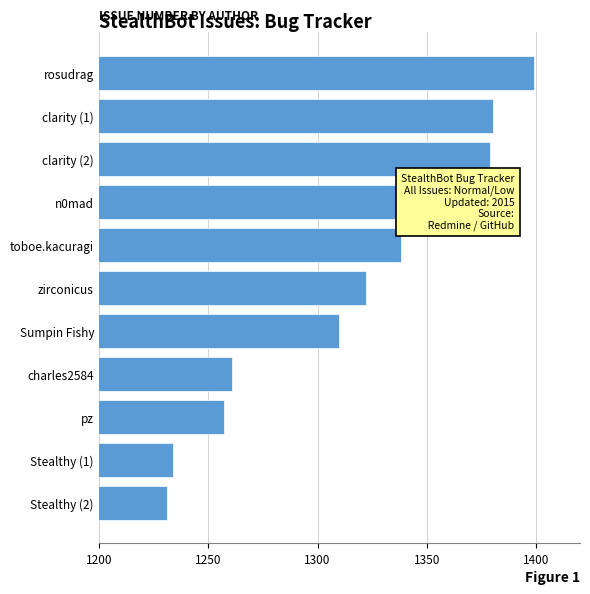

At which label is the value closest to 1315?

Sumpin Fishy